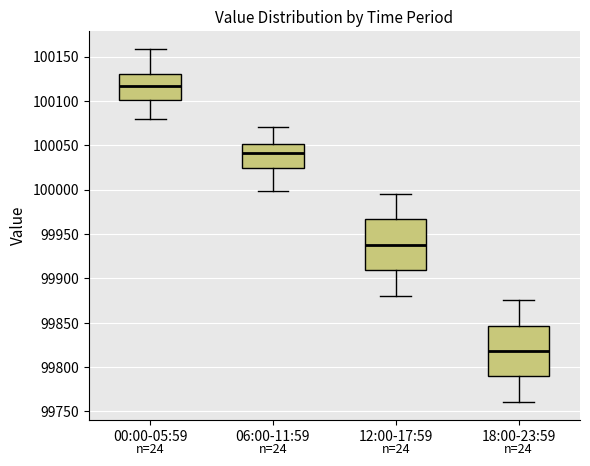

Where does the lower whisker of the box for 12:00-17:59 end on the y-axis? The values are not printed on the chart, so give them approximately, as read against the axis.

99880